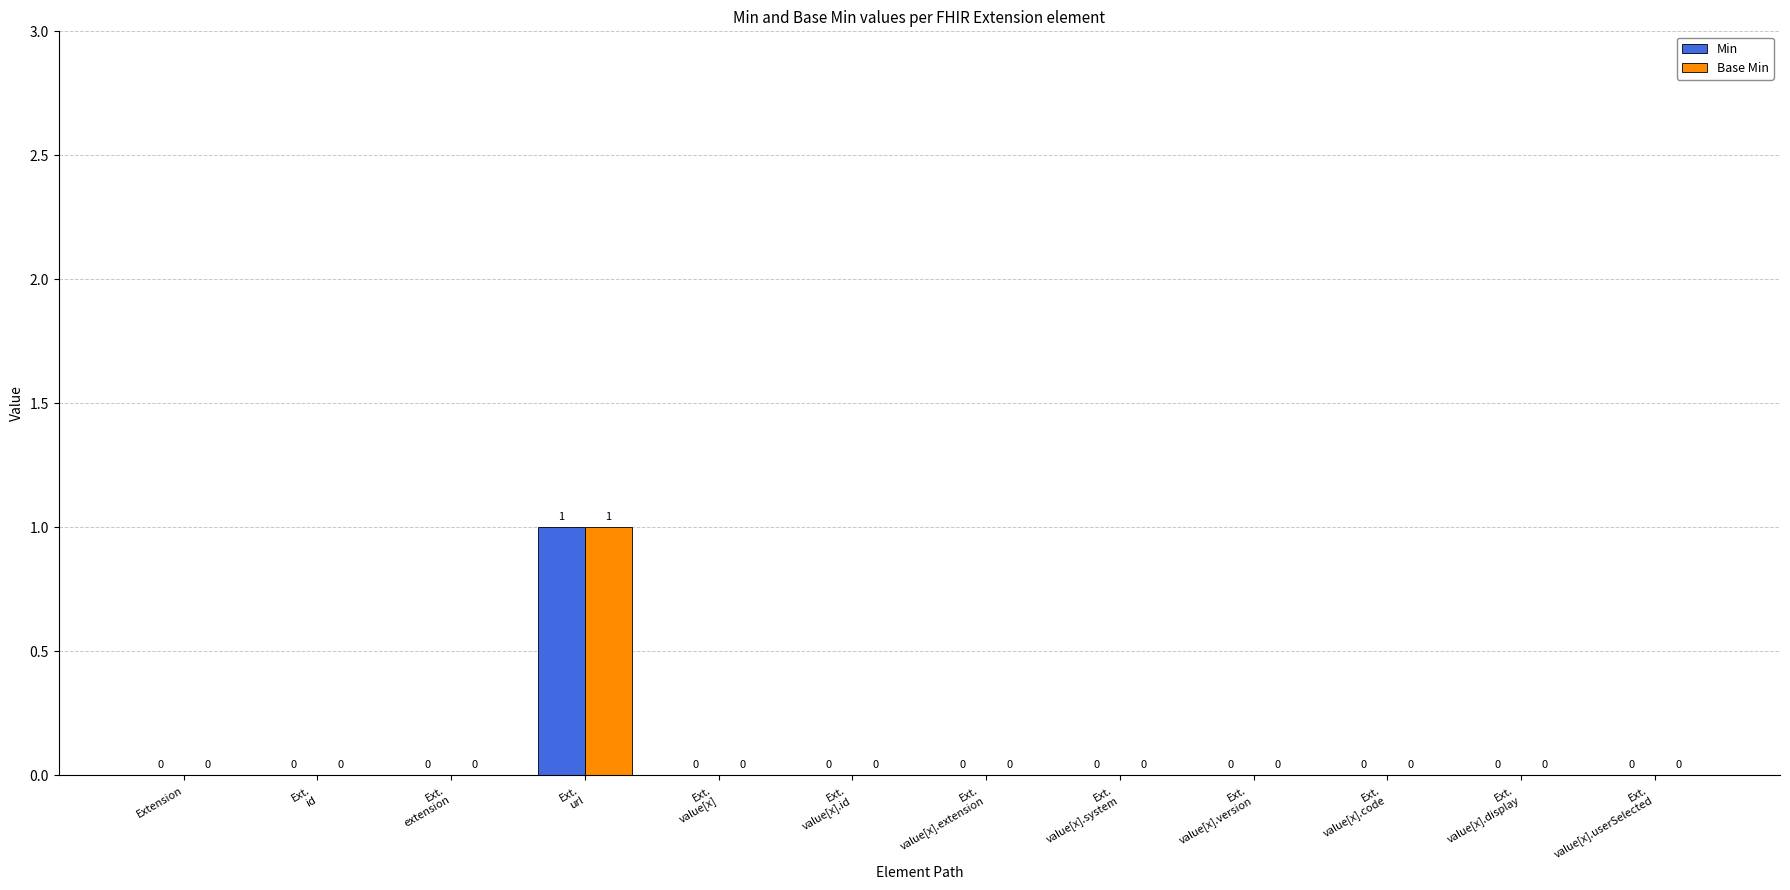

True or false: Min has a value of 1 at Ext.
value[x].system.

False